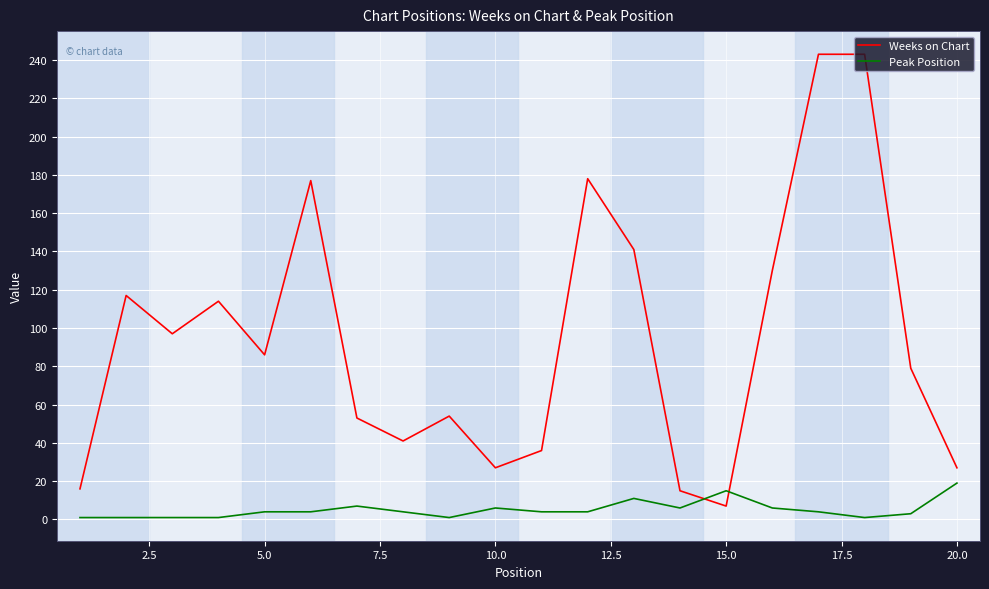

What is the difference between the maximum and minimum values in the Weeks on Chart series?

236